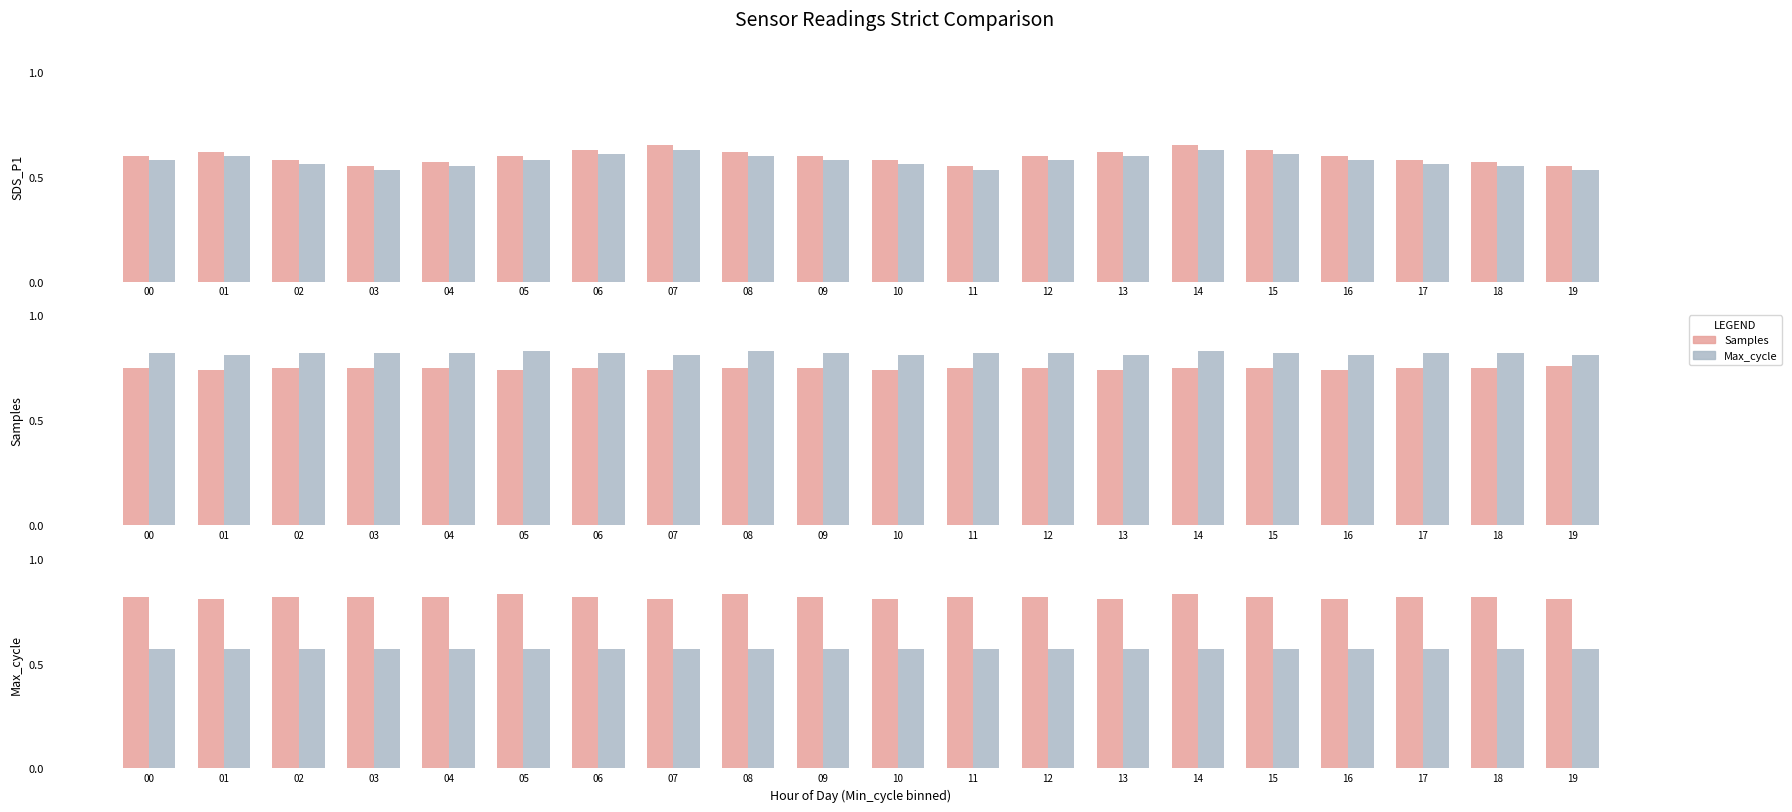

Count the Max_cycle values in the range 0 to 1.

20